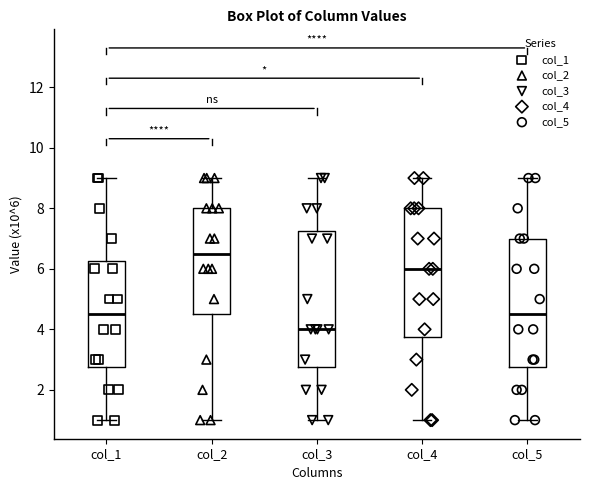

Reading left to right, read every box against the y-axis: the position of its median line, the range the box covers, and the ends of its whiskers. The values are not printed on the chart, so give them approximately, as read against the axis.

col_1: median 4.6, box 2.8 to 6.2, whiskers 1.0 to 9.0
col_2: median 6.6, box 4.6 to 8.0, whiskers 1.0 to 9.0
col_3: median 4.0, box 2.8 to 7.2, whiskers 1.0 to 9.0
col_4: median 6.0, box 3.8 to 8.0, whiskers 1.0 to 9.0
col_5: median 4.6, box 2.8 to 7.0, whiskers 1.0 to 9.0